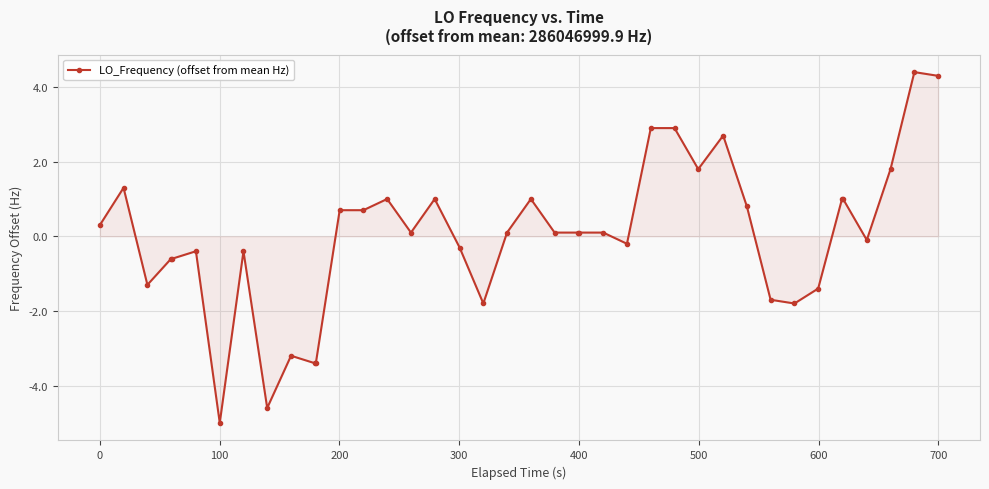

What is the smallest value displayed?

-5.0